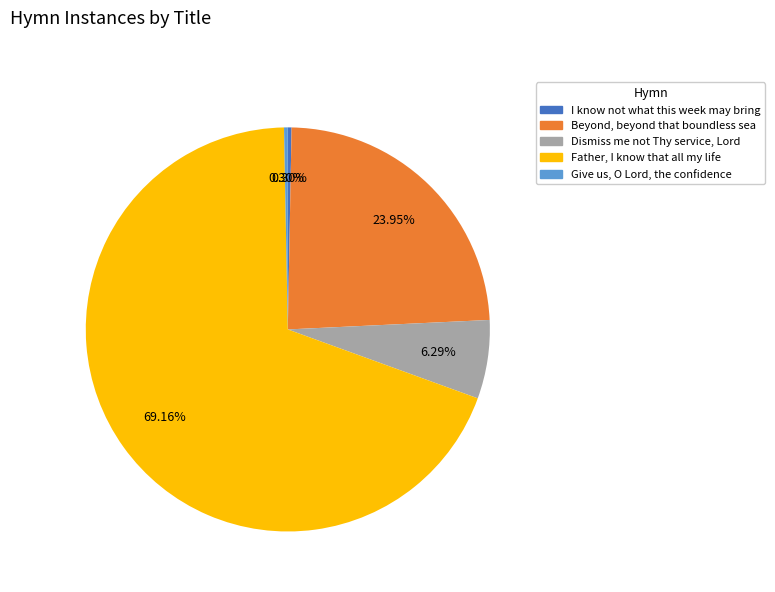

To the nearest percent, what is the average slice percentage?

20%